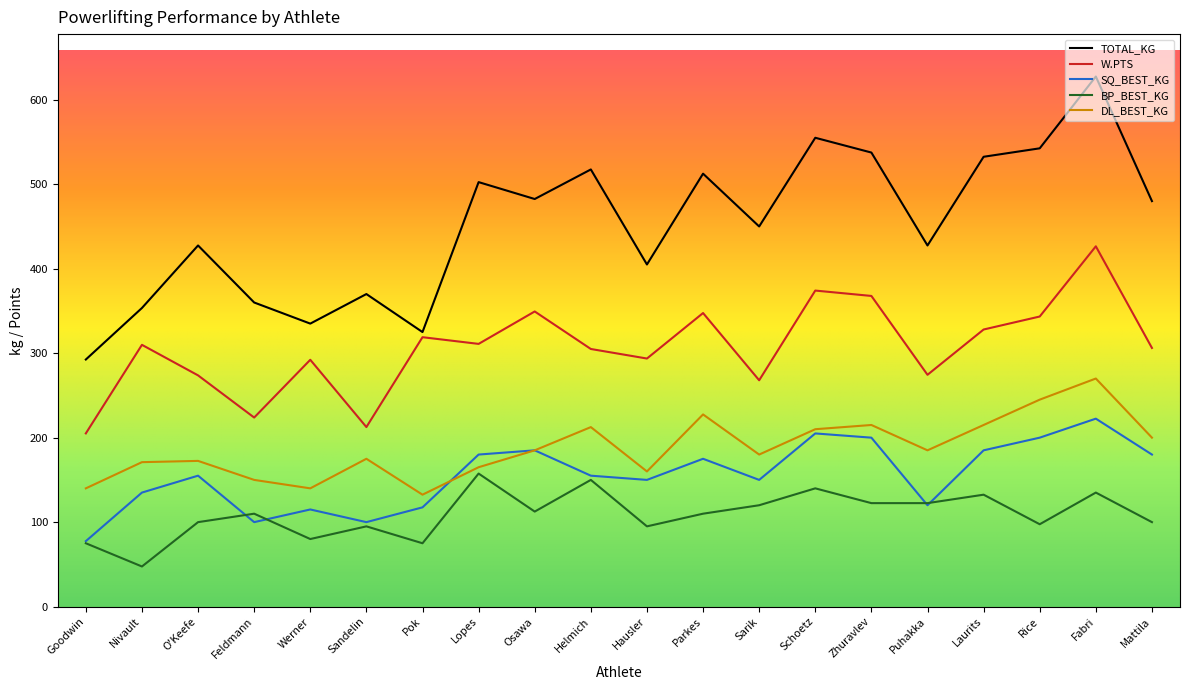

What position from the right is Sandelin?

15